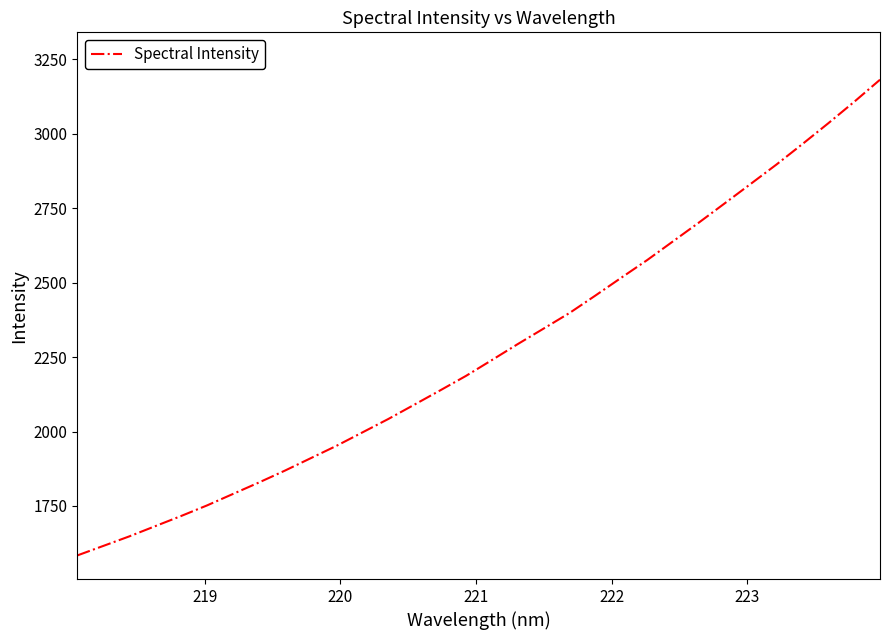

What is the smallest value displayed?

1583.9